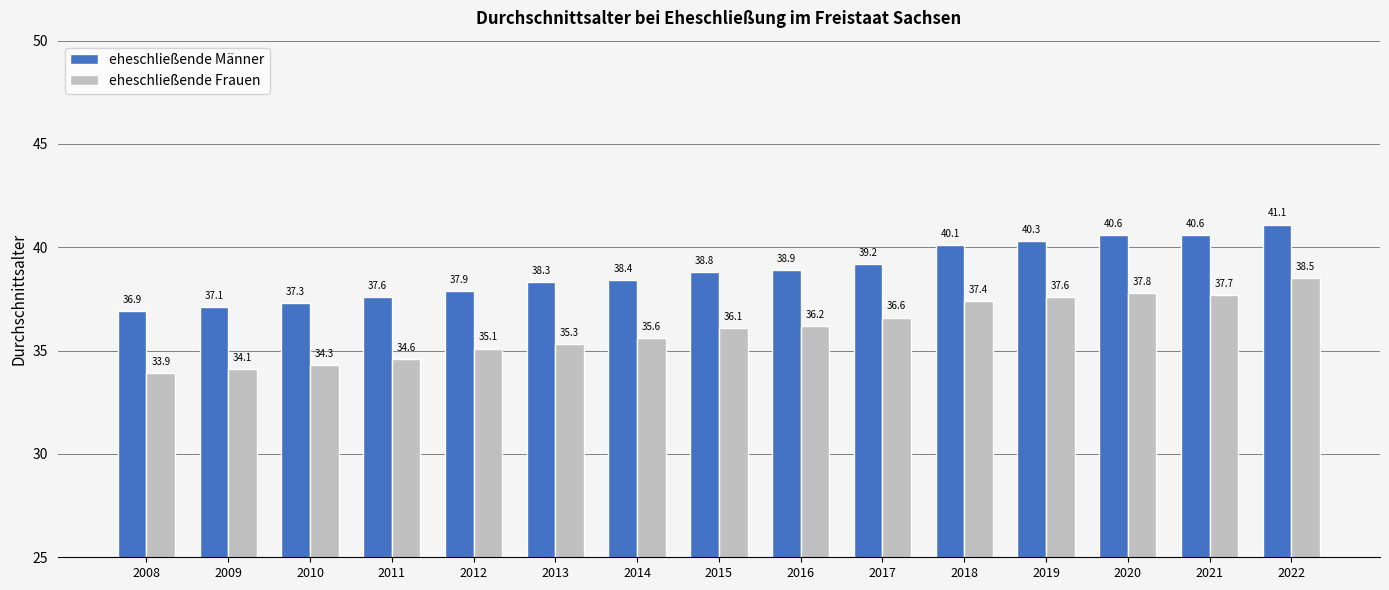

What is the minimum value for eheschließende Männer?

36.9